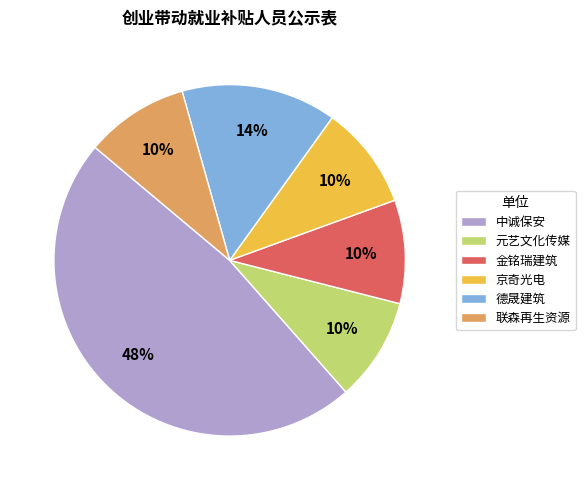

Is it true that 联森再生资源 is 10% of the pie?

True